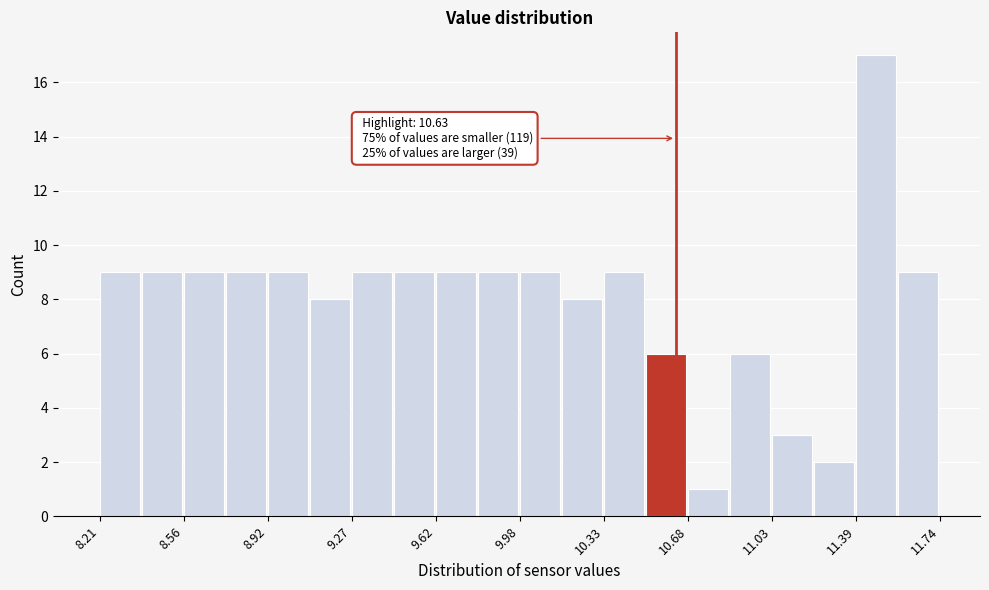

Around what value on the x-axis is the tallest bar? Give the approximate position of its centre, as read against the axis.

11.45